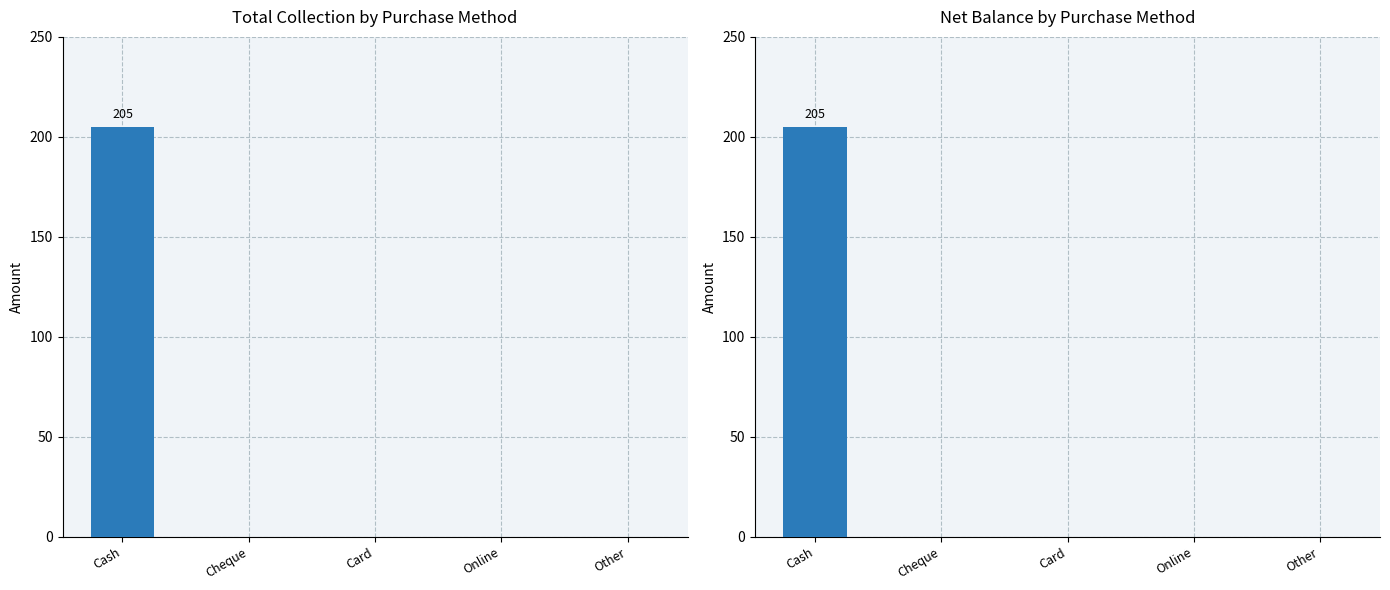

At which label is Total Collection closest to 102?

Cheque